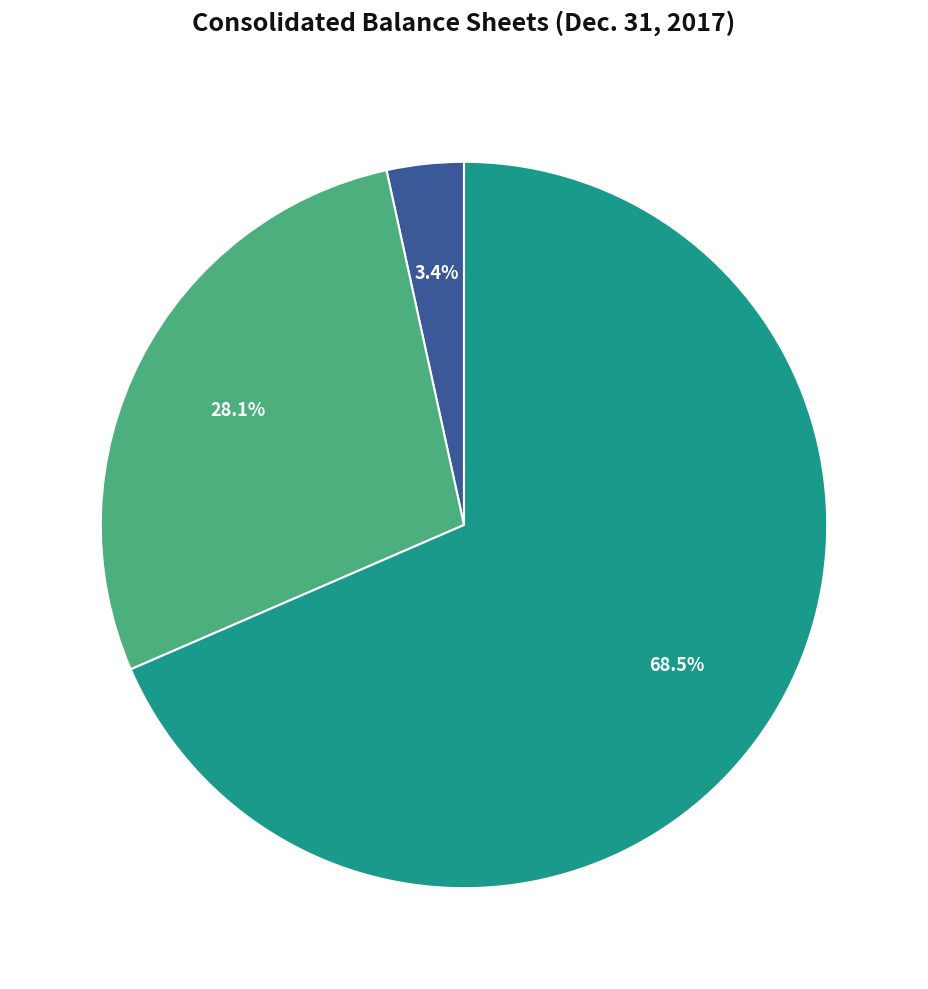

Is there a majority slice in this chart?

Yes